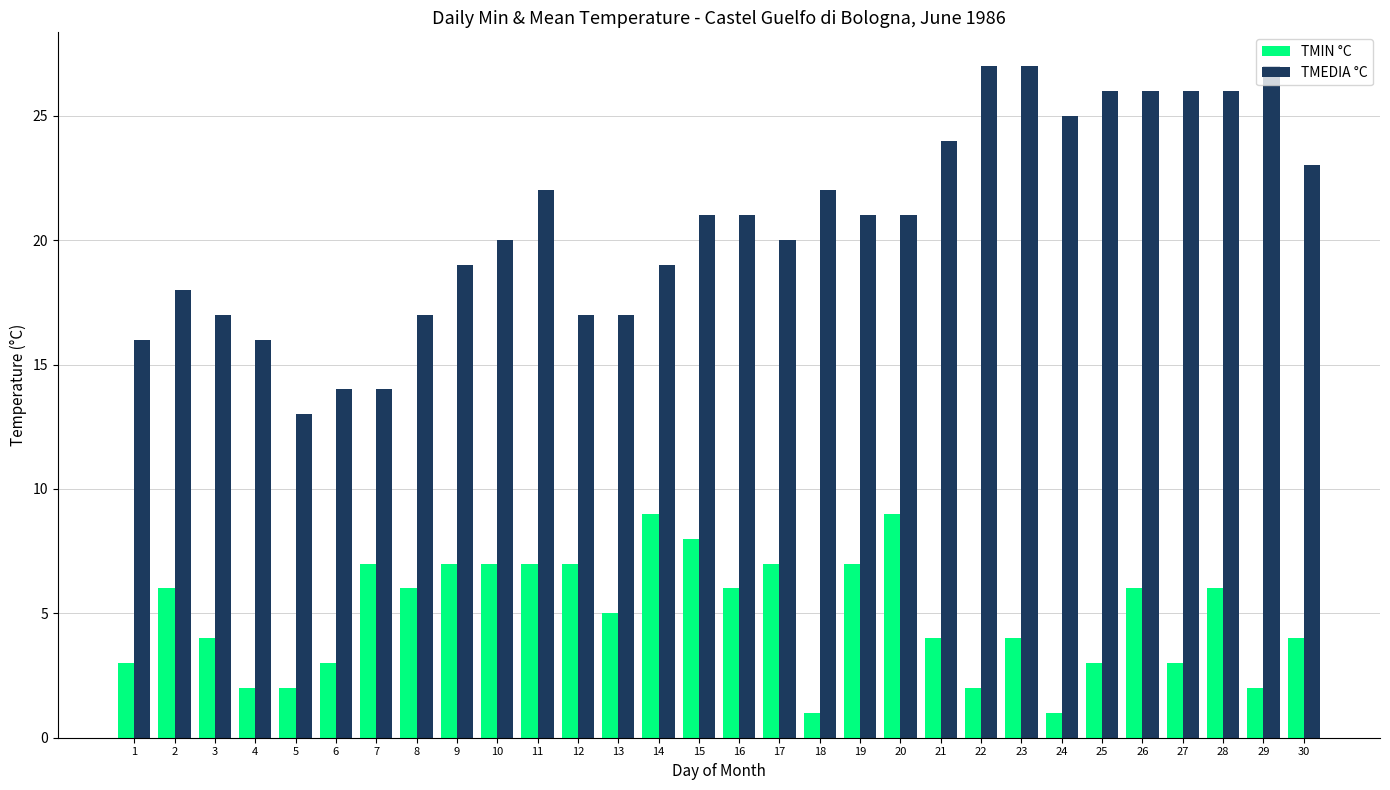

Rank the series at 11 from lowest to highest value.

TMIN °C, TMEDIA °C